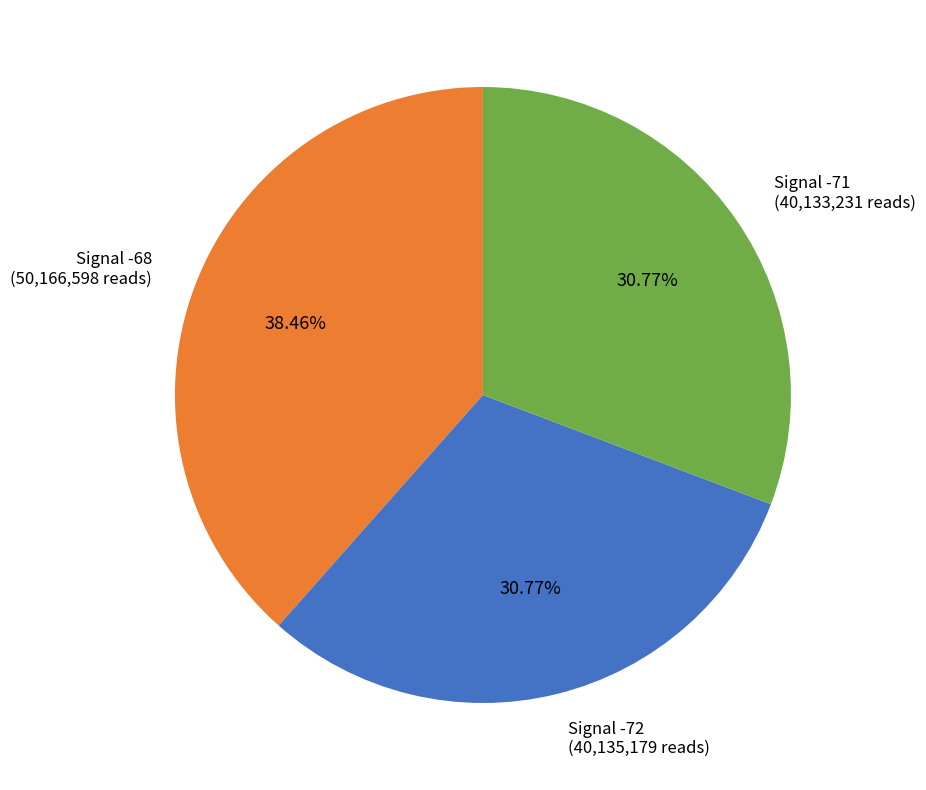

Count the number of slices in the pie.

3